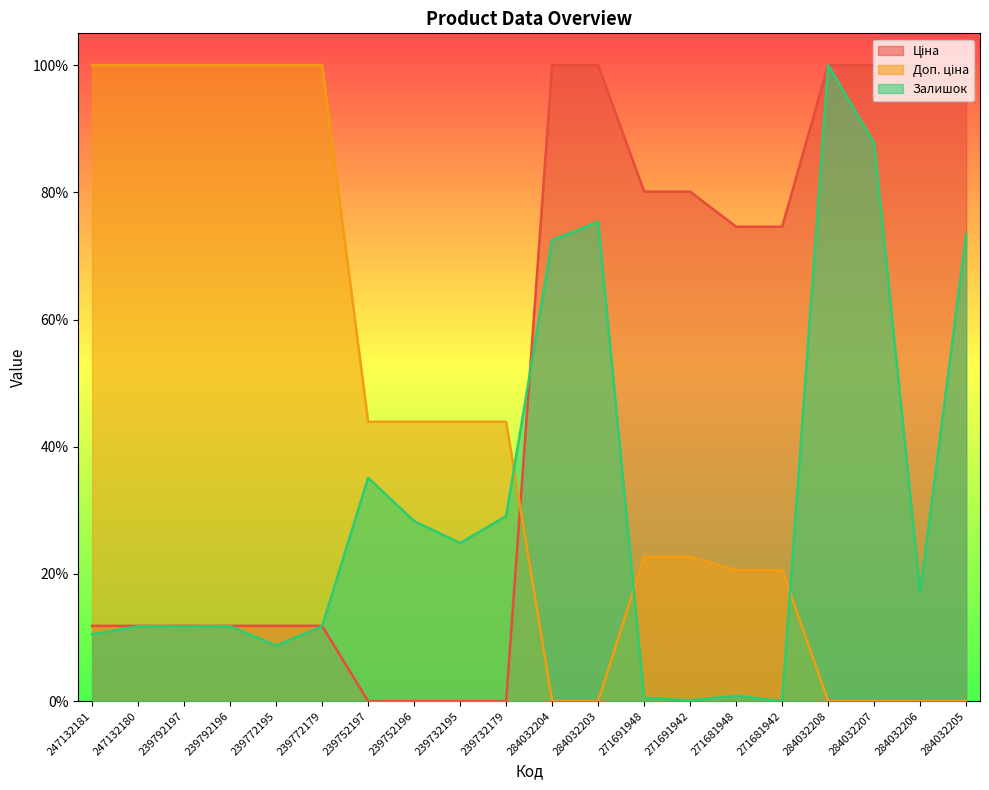

True or false: Доп. ціна and Ціна cross at least once.

True